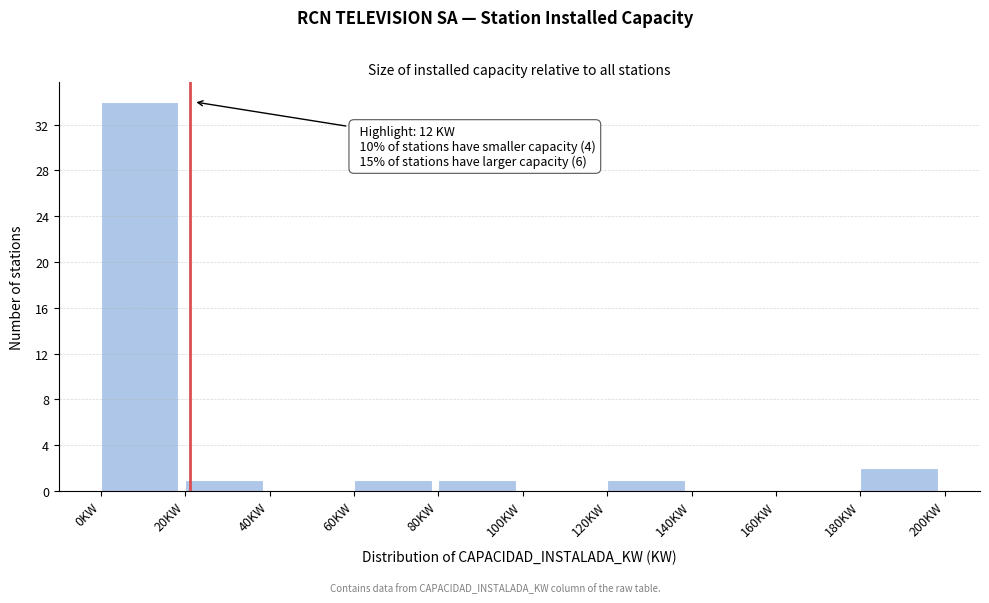

Over which range of the x-axis is the bar tallest?

0 to 20